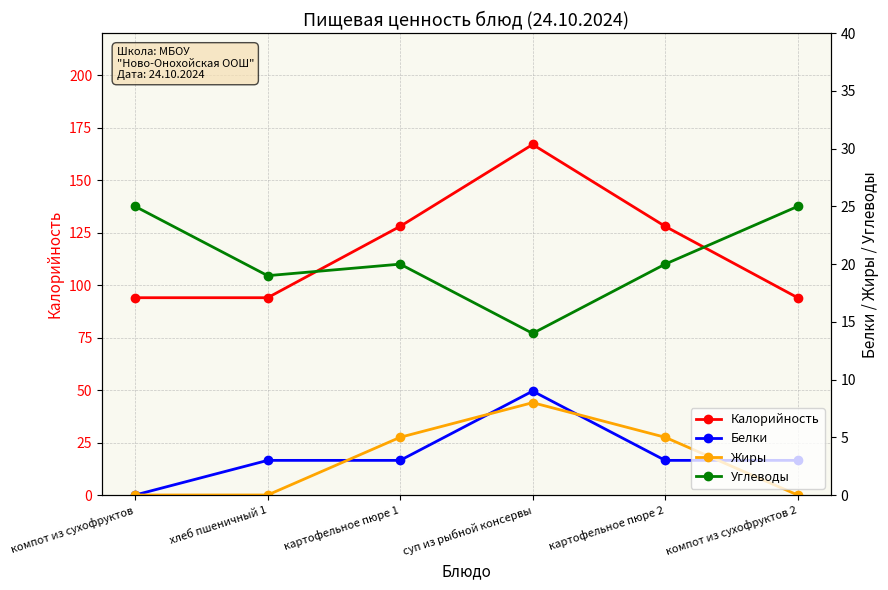

How many lines are shown in the chart?

4